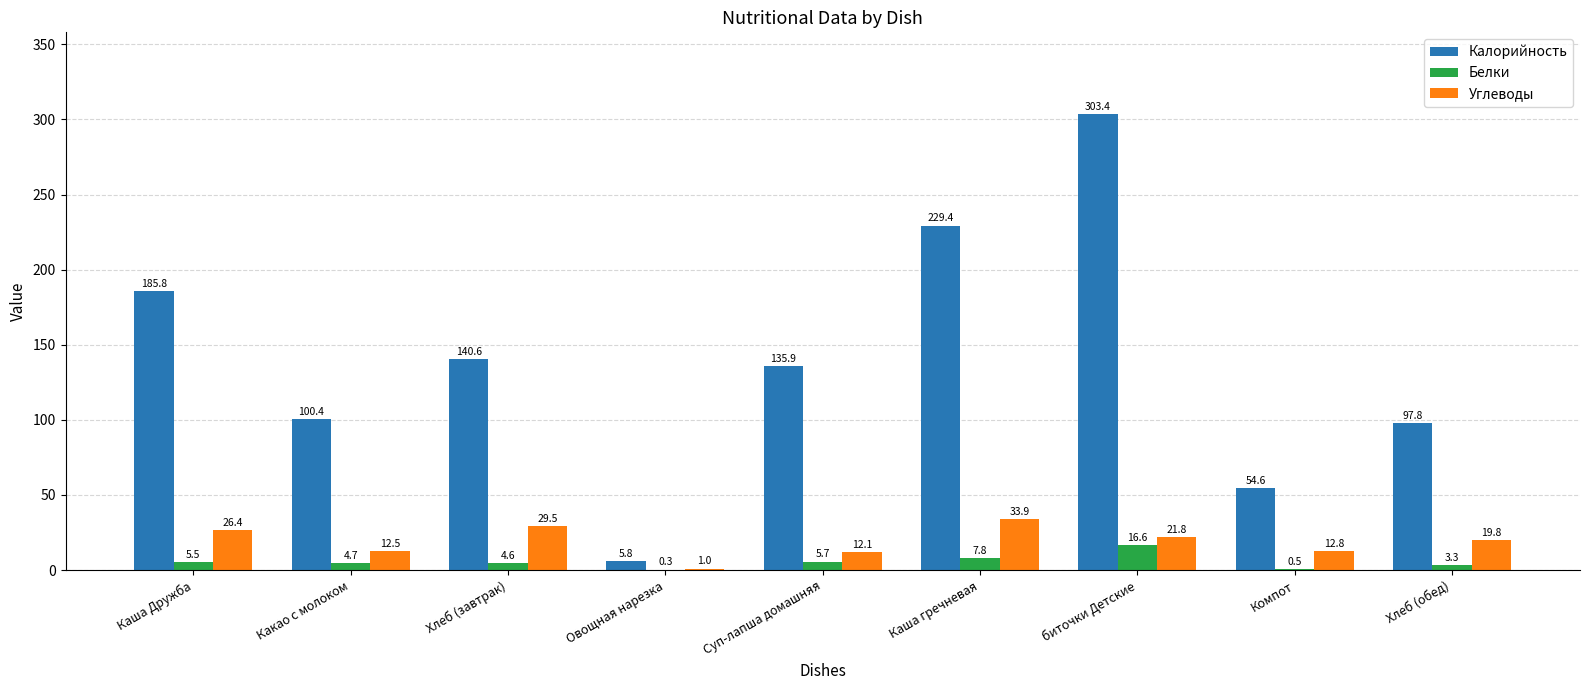

What is the spread (max minus min) of values at Каша Дружба?

180.3